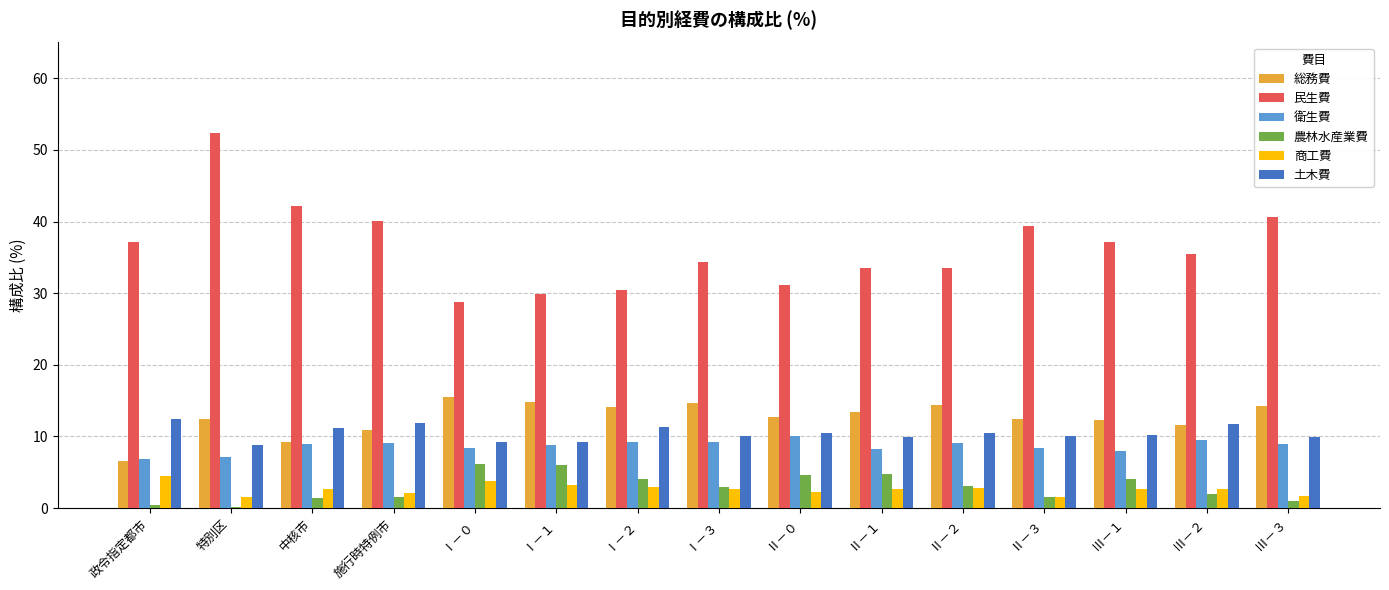

What is the average value of the 総務費 series?

12.6